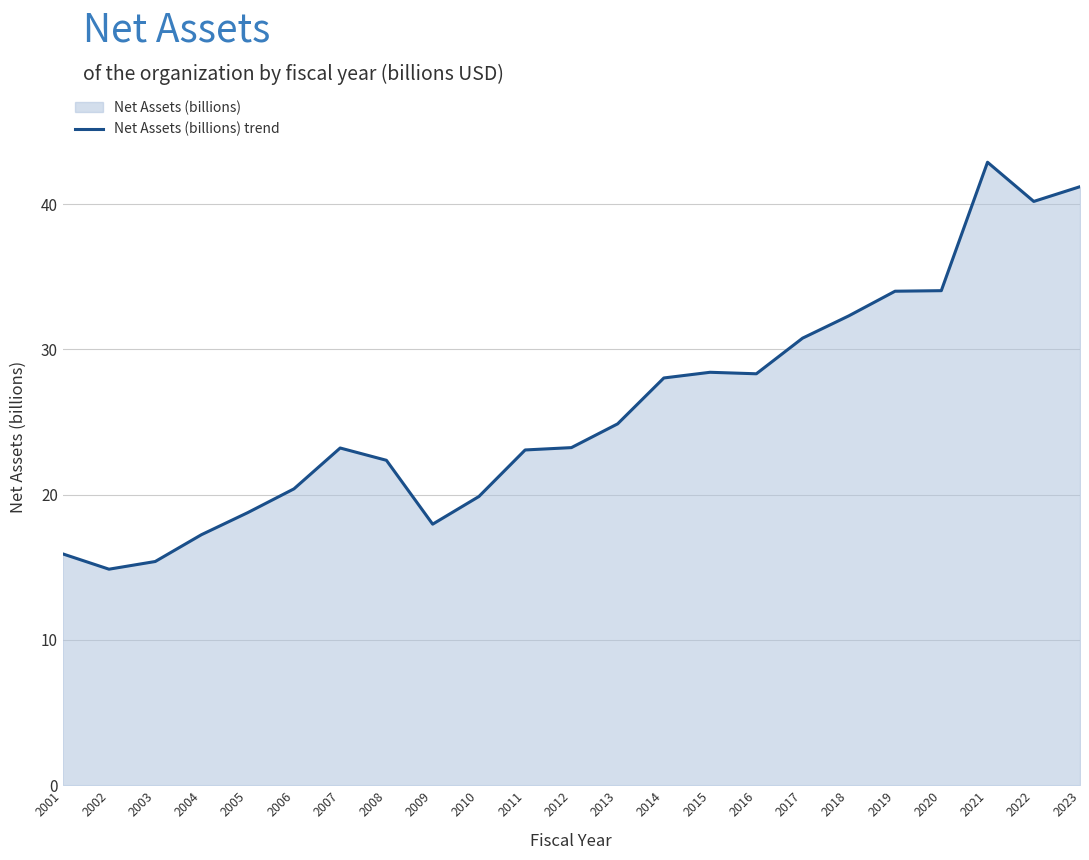

How many data points are less than 23?

9